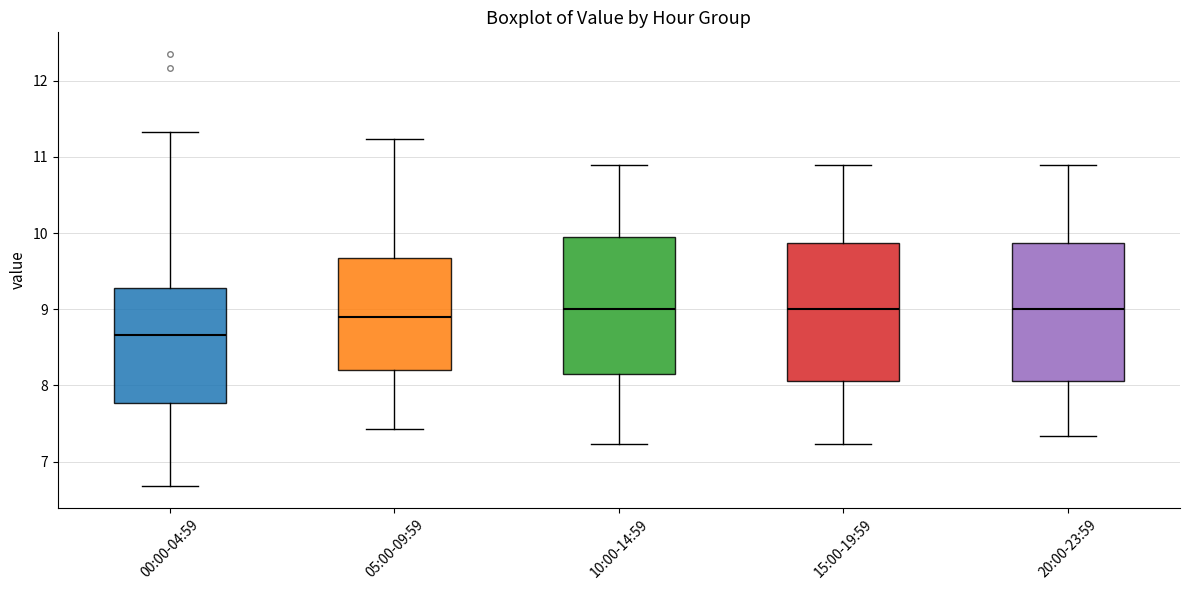

Where is the lower edge of the box for 00:00-04:59 on the y-axis? The values are not printed on the chart, so give them approximately, as read against the axis.

7.8